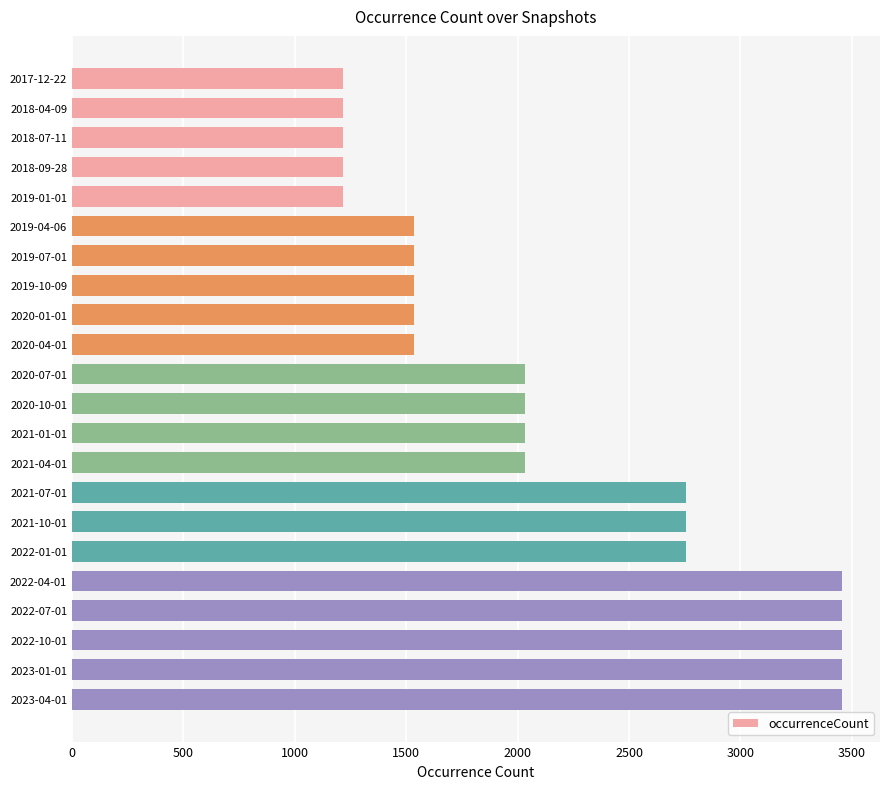

Is it true that the value at 2021-07-01 is 1747?

False